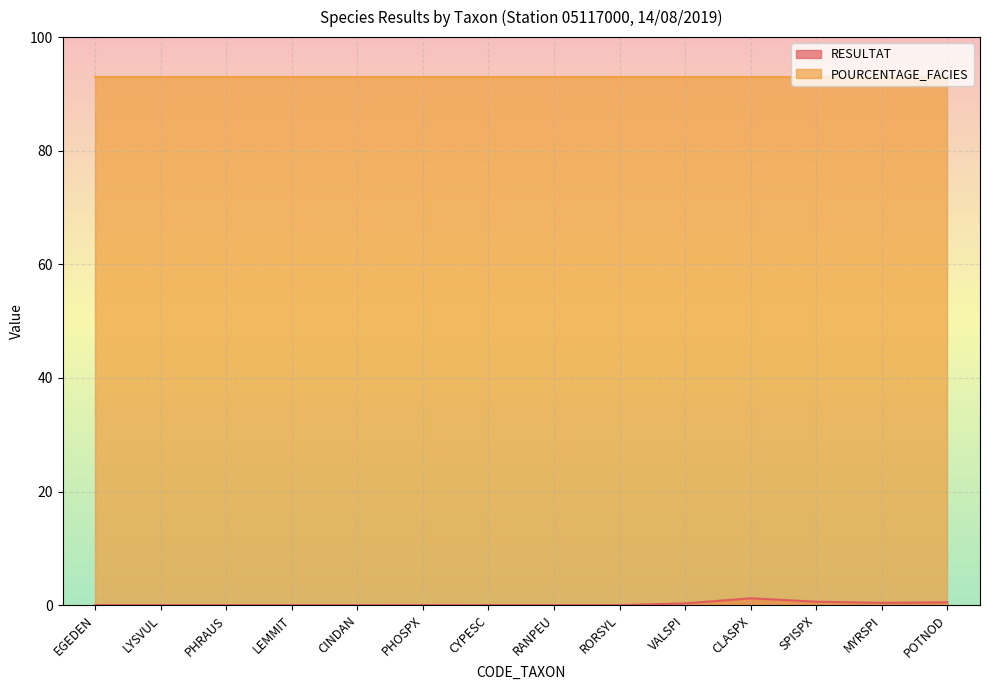

At which category does the chart reach its peak across all series?

CLASPX